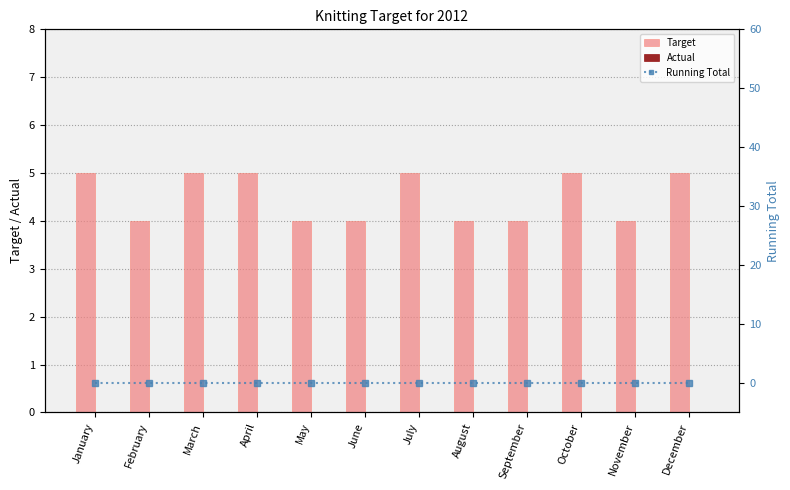

Reading right to left, transcribe all the data shown in this chart.

Target: December=5	November=4	October=5	September=4	August=4	July=5	June=4	May=4	April=5	March=5	February=4	January=5
Actual: December=0	November=0	October=0	September=0	August=0	July=0	June=0	May=0	April=0	March=0	February=0	January=0
Running Total: December=0	November=0	October=0	September=0	August=0	July=0	June=0	May=0	April=0	March=0	February=0	January=0